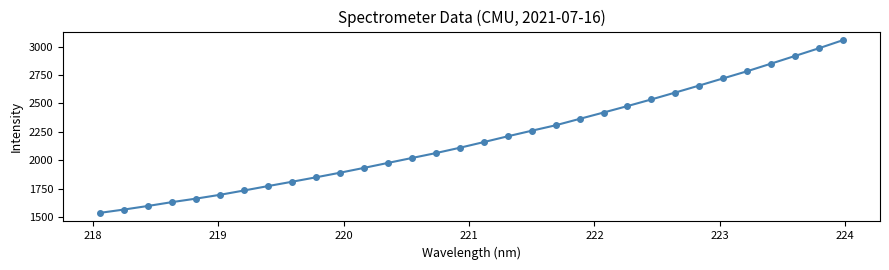

What is the sum of all values?

70138.6